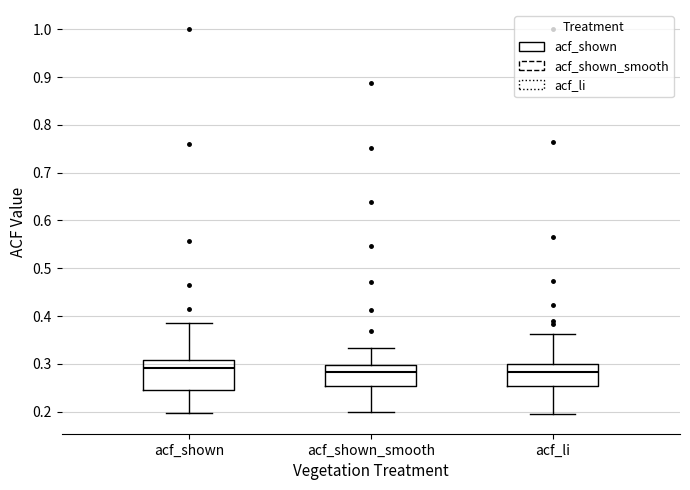

Where does the lower whisker of the box for acf_shown end on the y-axis? The values are not printed on the chart, so give them approximately, as read against the axis.

0.20